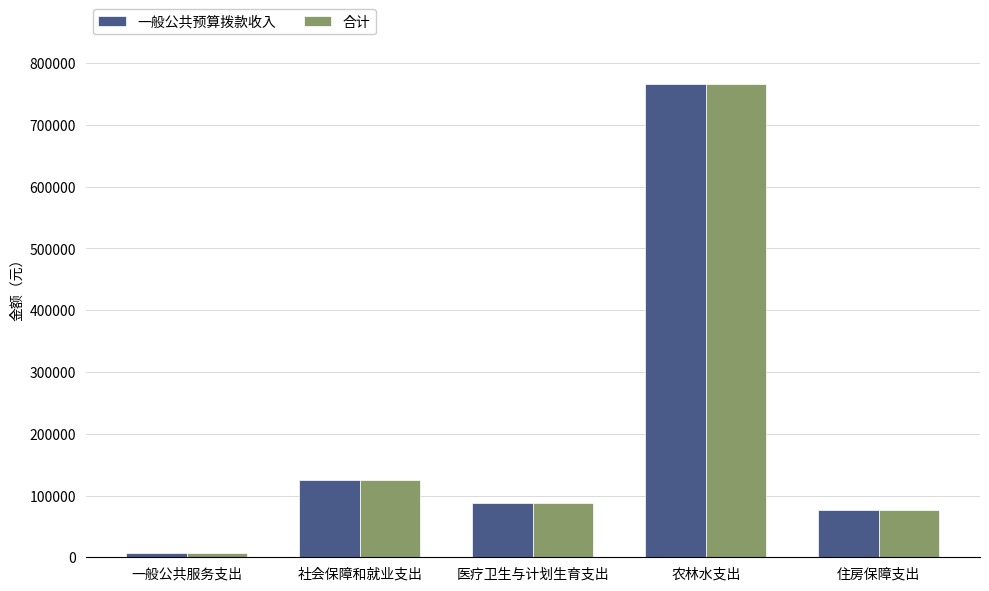

Which category has the highest value across all series?

农林水支出